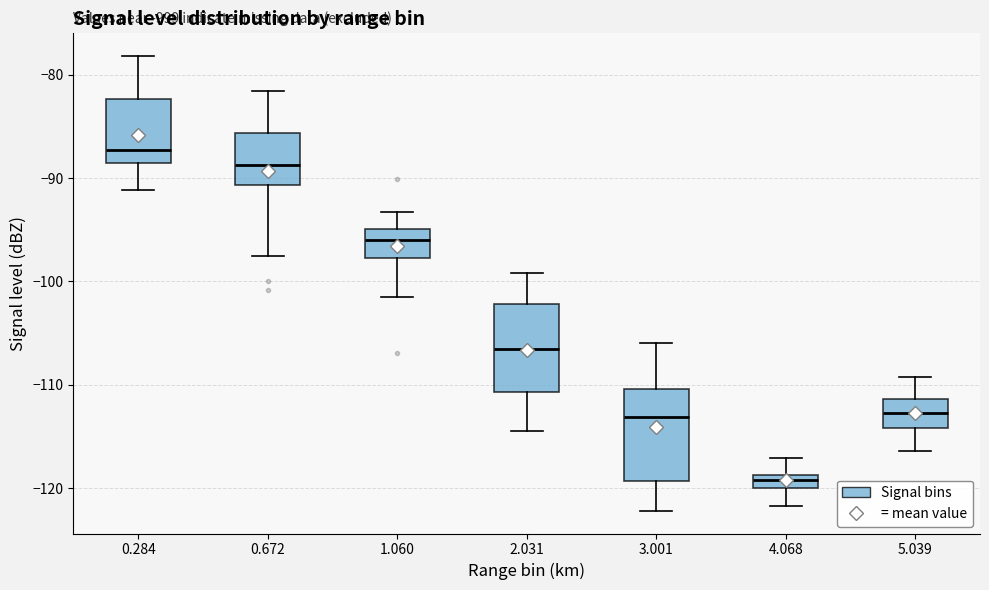

Which box's median line is the lowest?

4.068